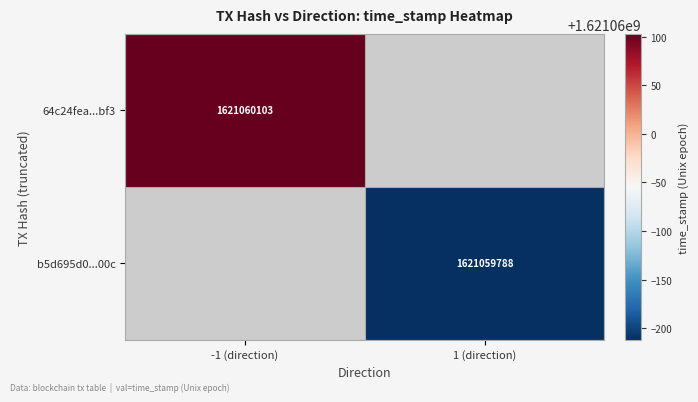

How many categories are shown in the chart?

2